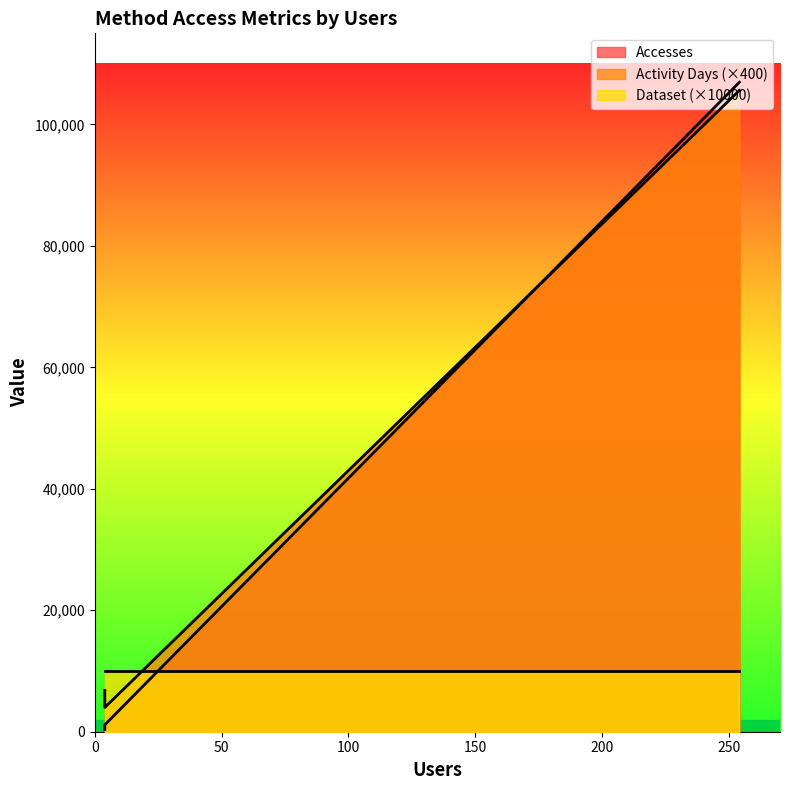

Which series has the widest spread of values?

Accesses